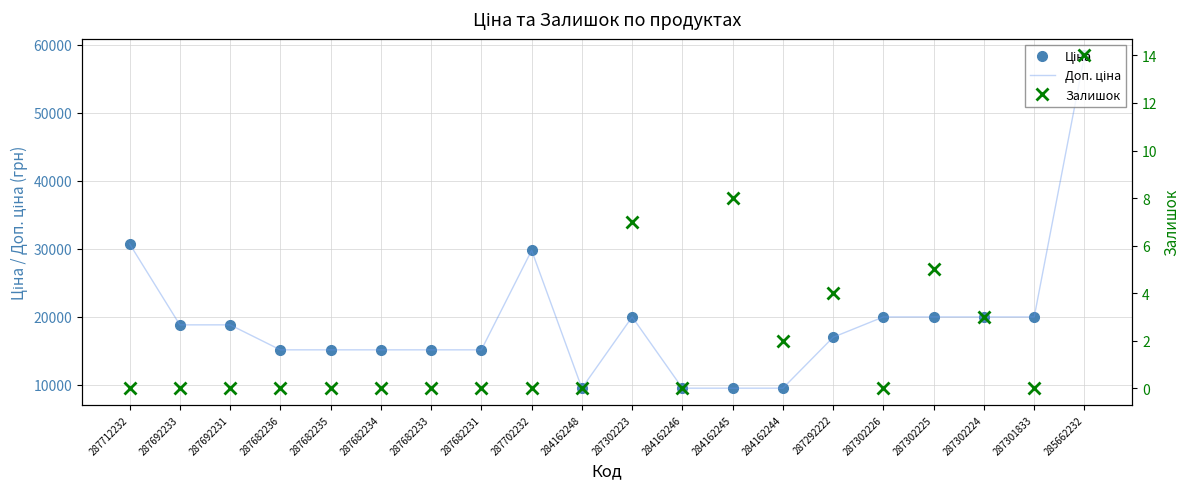

Rank the categories by Ціна value from lowest to highest.

284162248, 284162246, 284162245, 284162244, 287682236, 287682235, 287682234, 287682233, 287682231, 287292222, 287692233, 287692231, 287302223, 287302226, 287302225, 287302224, 287301833, 287702232, 287712232, 285662232